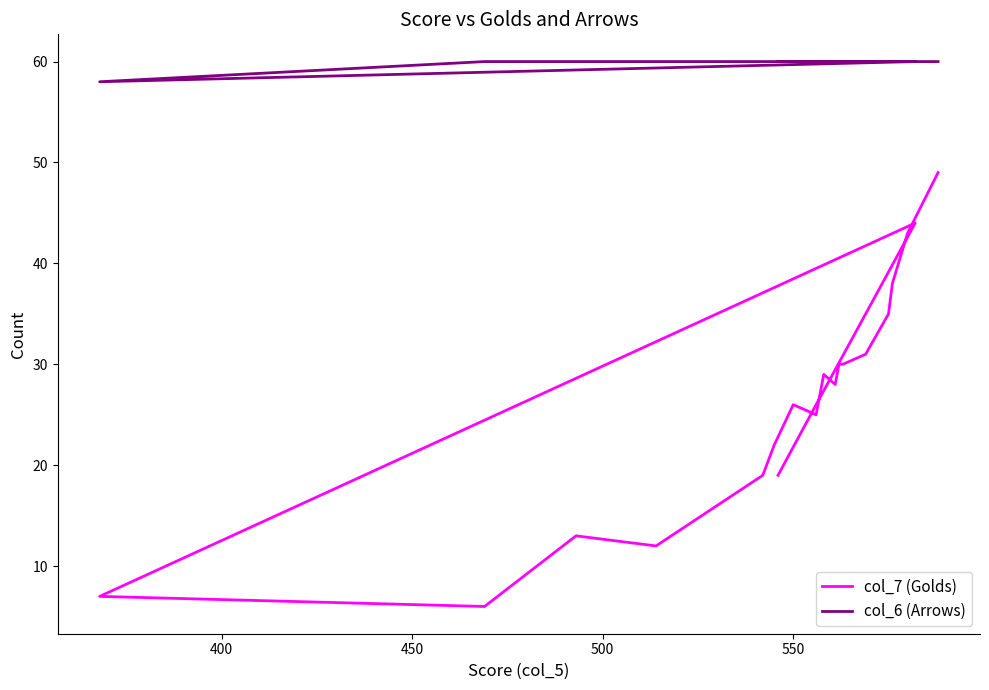

True or false: col_7 (Golds) has more than 2 interior local peaks.

True